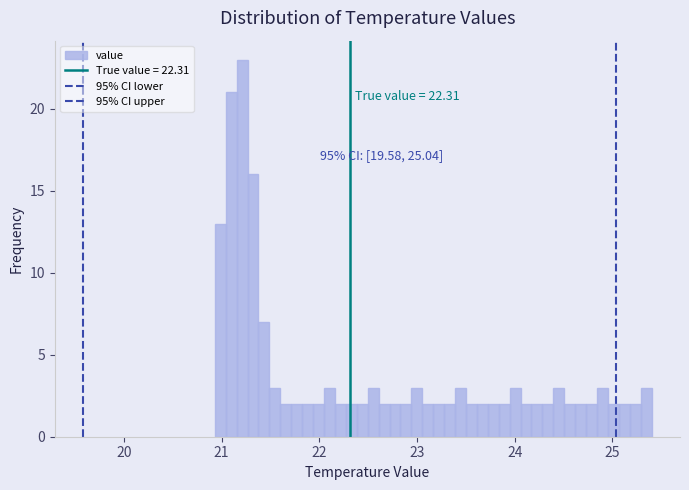

Around what value on the x-axis is the tallest bar? Give the approximate position of its centre, as read against the axis.

21.2